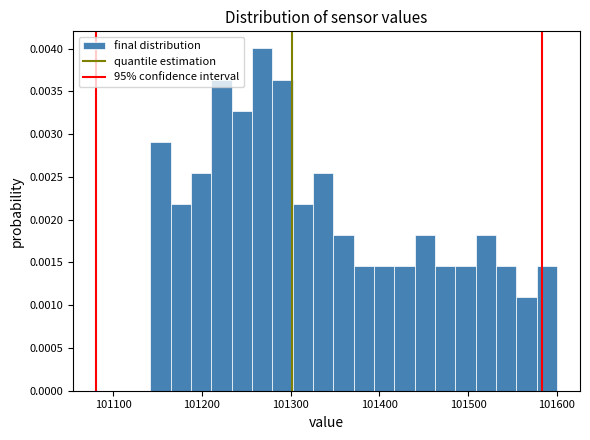

Read against the x-axis, roughly where is the centre of the tallest bar?

101270